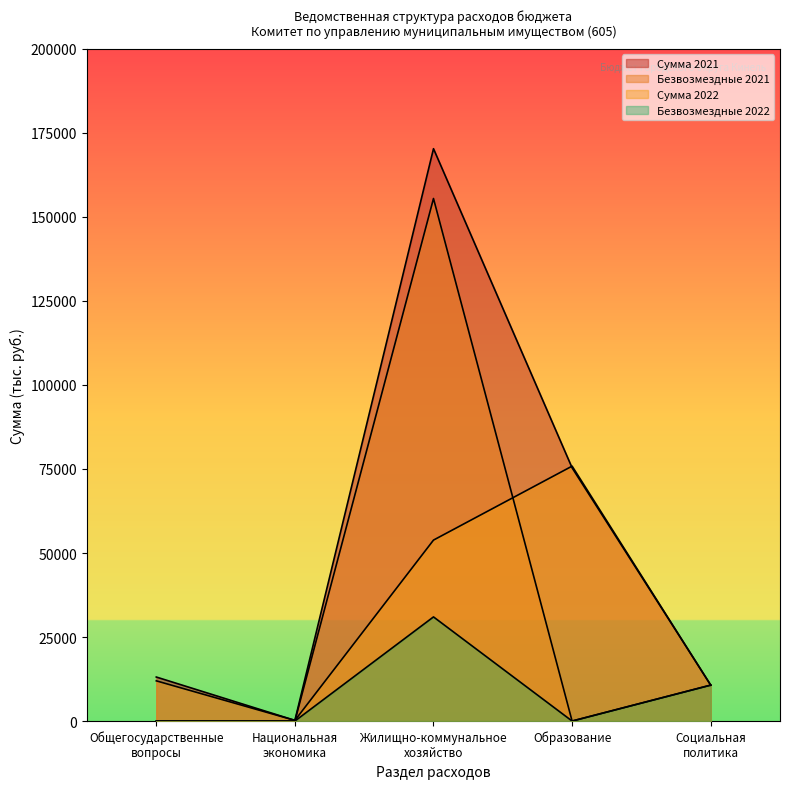

How many intersections are there between Образование and Жилищно-коммунальное хозяйство?

2